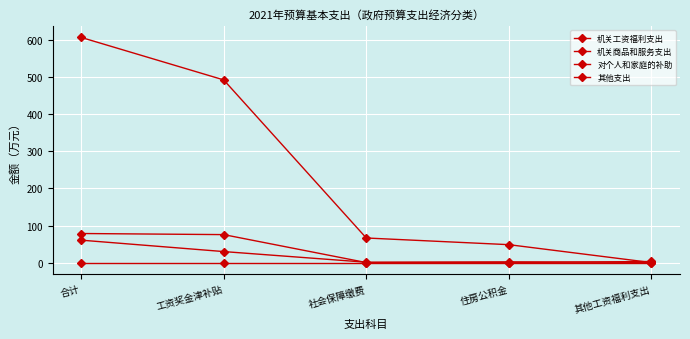

What is the label of the 2nd point from the left?

工资奖金津补贴